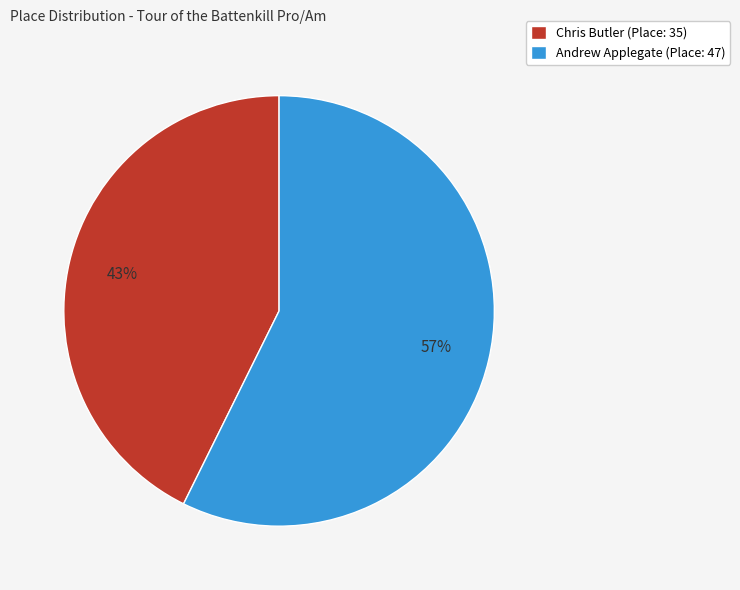

How many segments does this pie chart have?

2